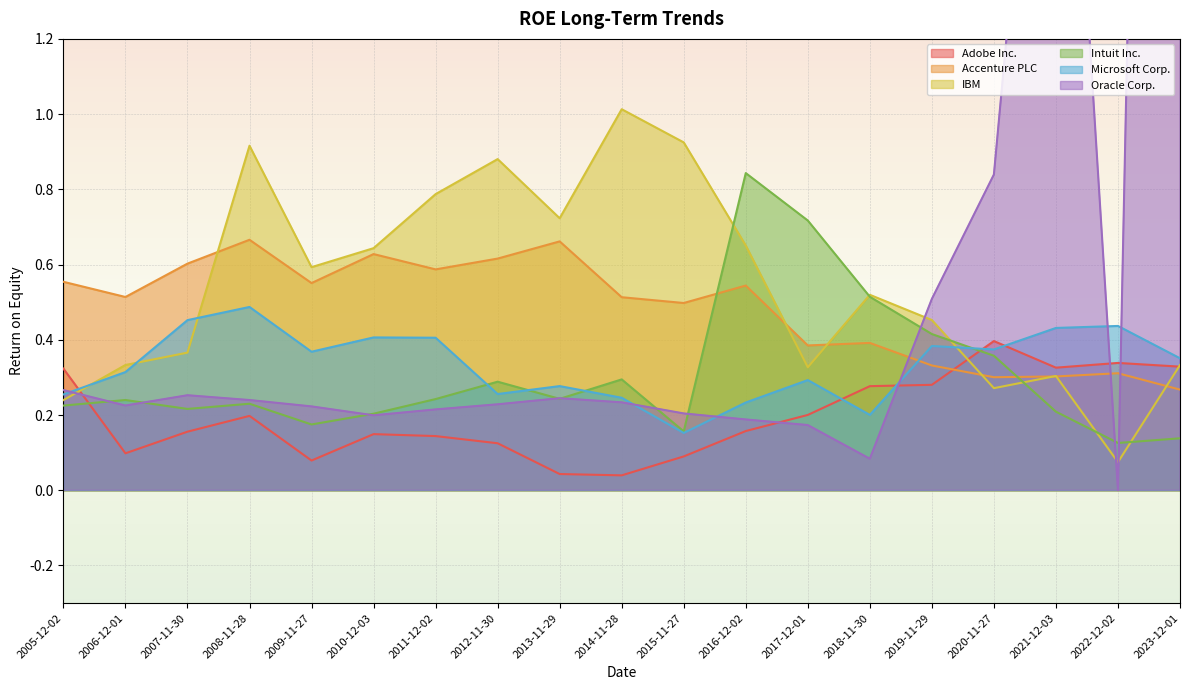

Between which two adjacent categories do Accenture PLC and Intuit Inc. first intersect?

2015-11-27 and 2016-12-02